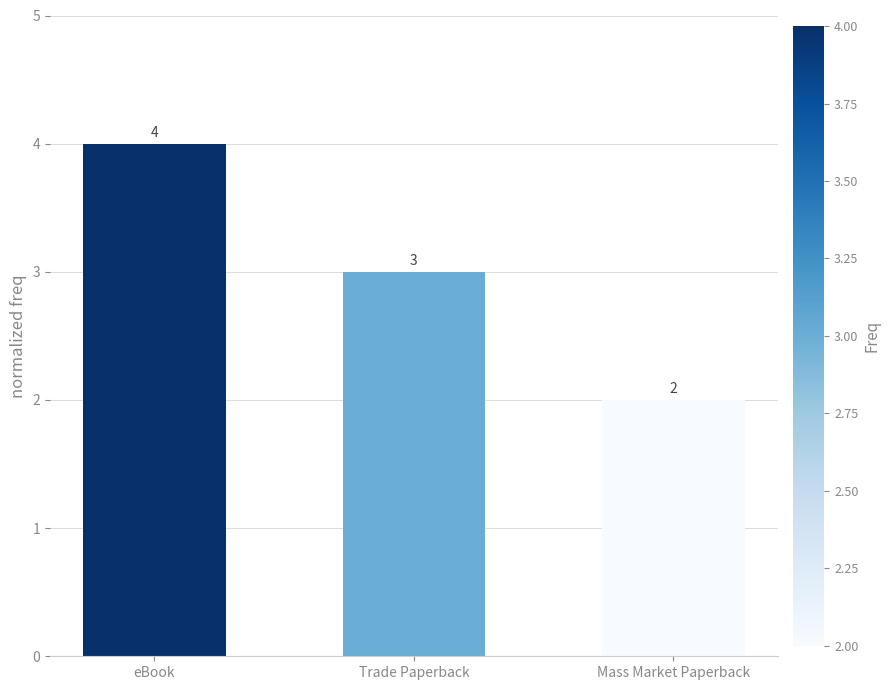

What is the difference between the maximum and second lowest values?

1